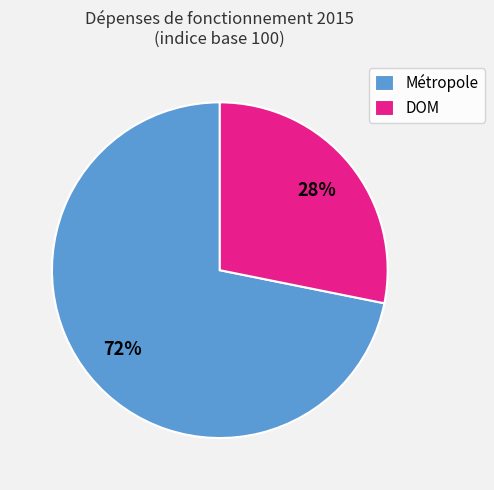

Is Métropole the majority of the pie?

Yes